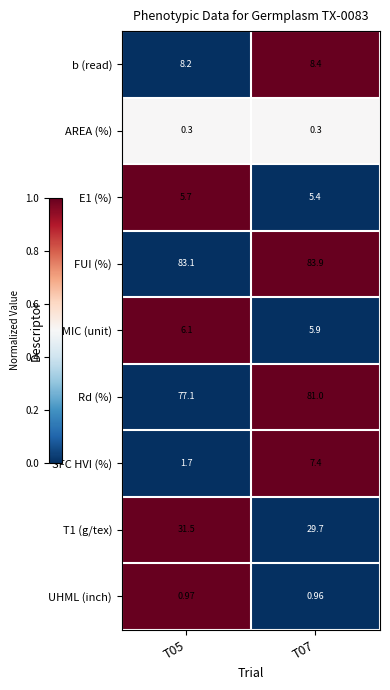

Between T05 and T07, which series saw the biggest shift?

SFC HVI (%)